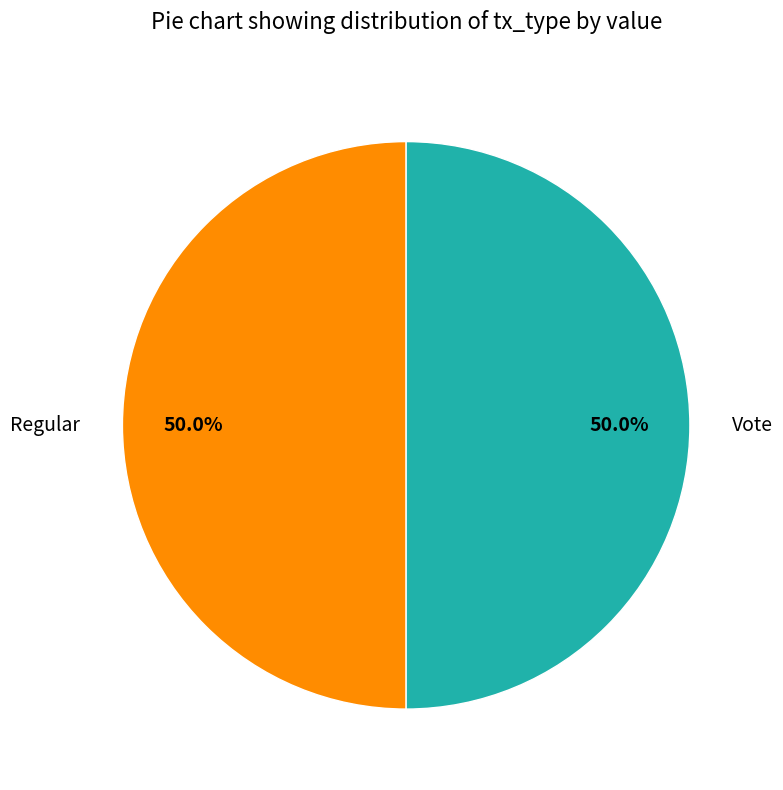

To the nearest percent, what is the combined percentage of Regular and Vote?

100%